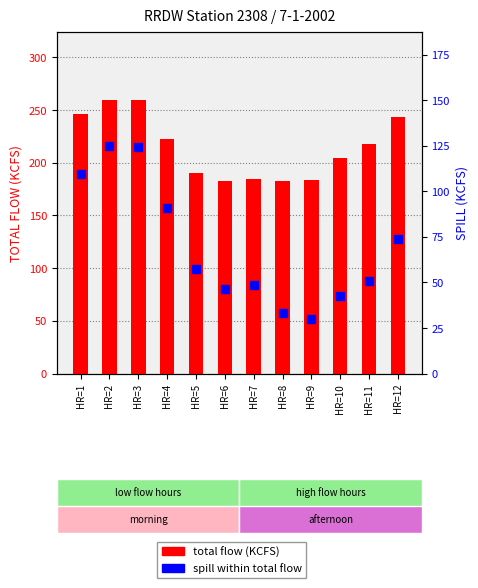

Which series has the largest total across all categories?

TOTAL FLOW (KCFS)